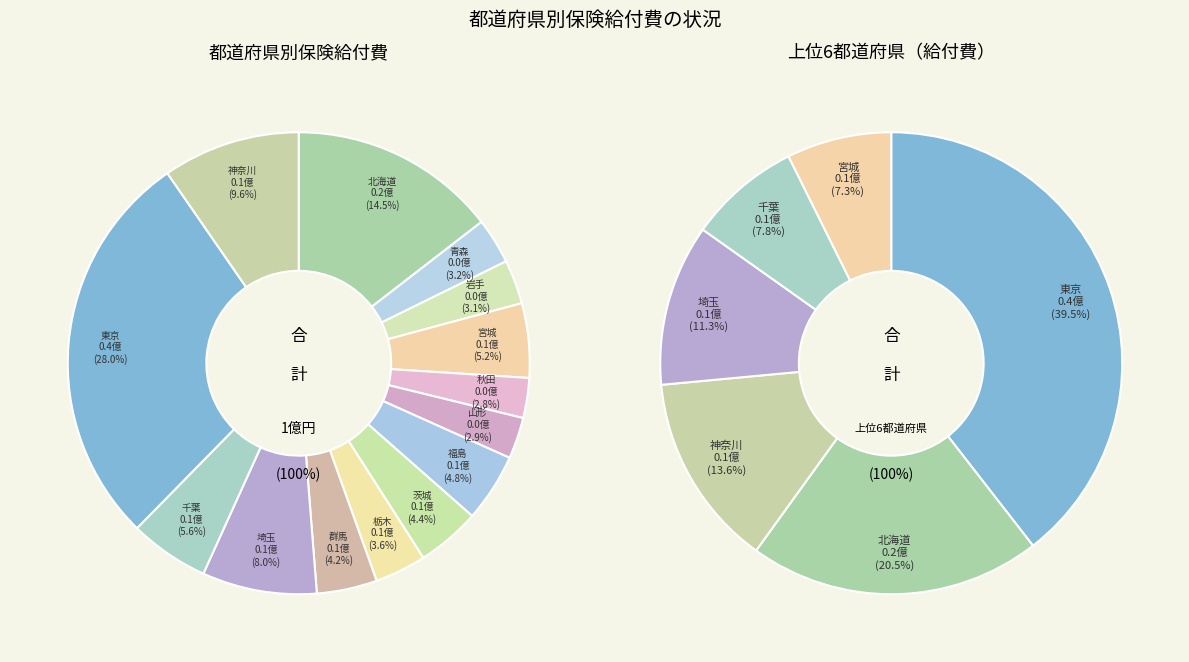

True or false: 東京 accounts for 19% of the total.

False